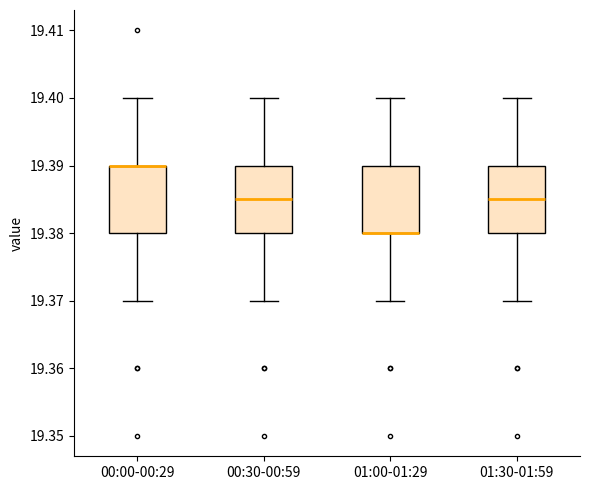

Reading left to right, transcribe this box plot: for each box, give where its median line is, the range the box spans, and where its two whiskers end, as read against the y-axis. The values are not printed on the chart, so give them approximately, as read against the axis.

00:00-00:29: median 19.390 (drawn on the box's upper edge), box 19.380 to 19.390, whiskers 19.370 to 19.400
00:30-00:59: median 19.385, box 19.380 to 19.390, whiskers 19.370 to 19.400
01:00-01:29: median 19.380 (drawn on the box's lower edge), box 19.380 to 19.390, whiskers 19.370 to 19.400
01:30-01:59: median 19.385, box 19.380 to 19.390, whiskers 19.370 to 19.400